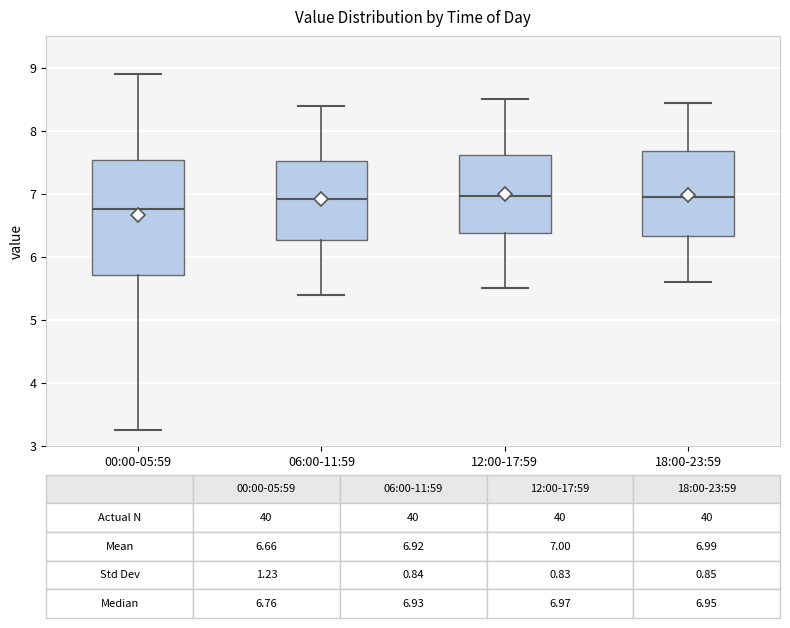

Comparing the boxes themselves (not the whiskers), which one is the tallest?

00:00-05:59